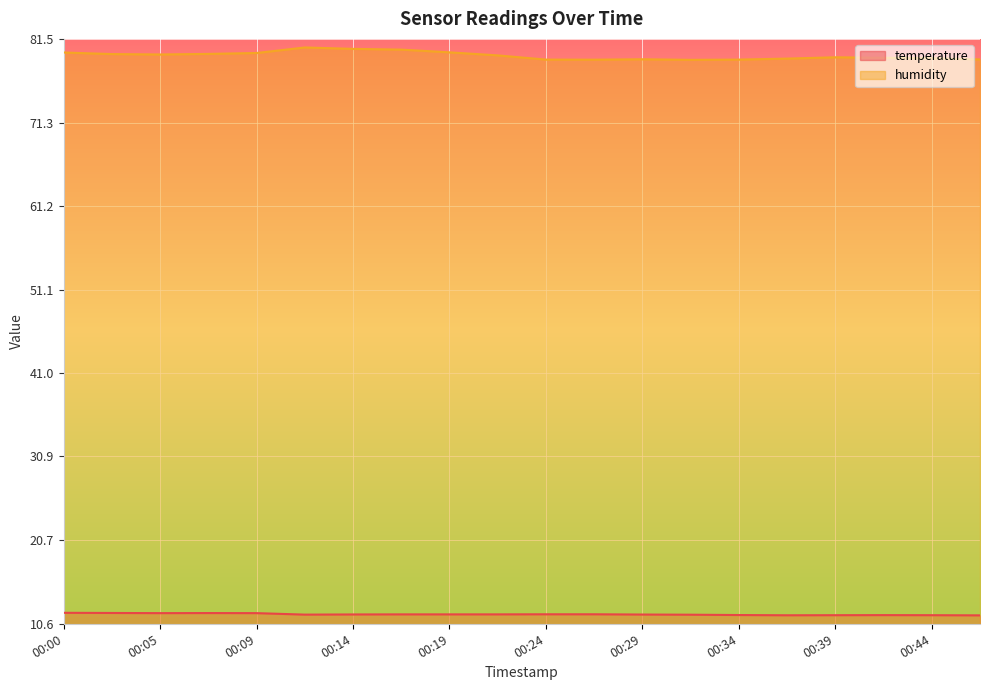

Where is the first local maximum for temperature?

00:07